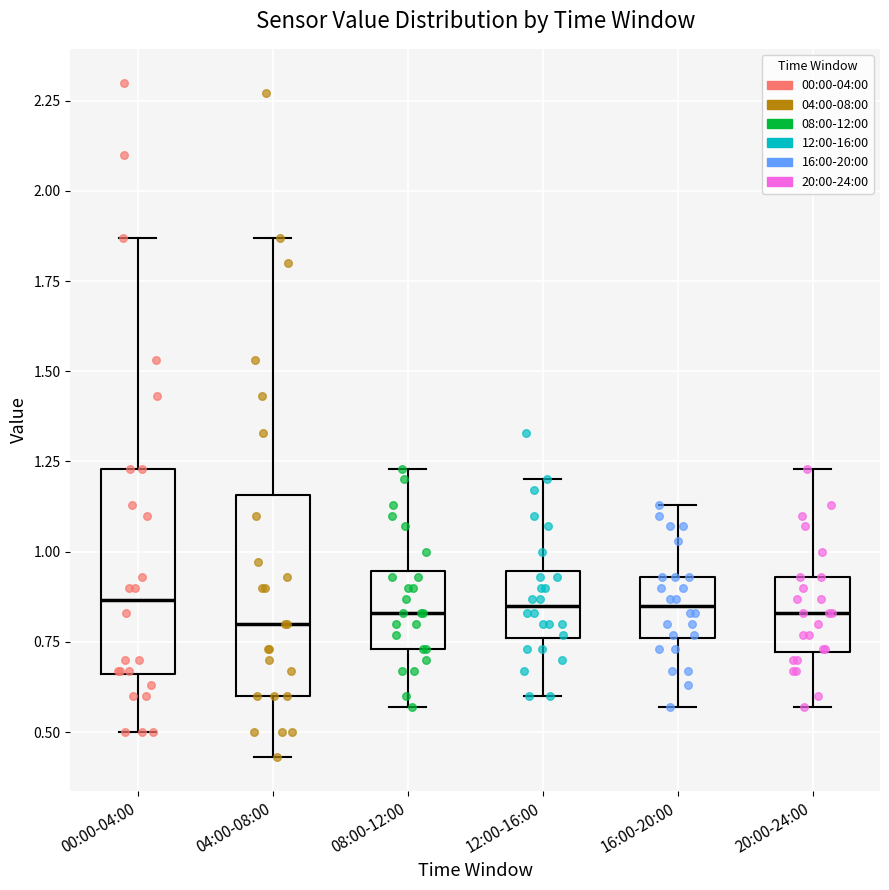

Where does the median line of the box for 08:00-12:00 sit on the y-axis? The values are not printed on the chart, so give them approximately, as read against the axis.

0.85